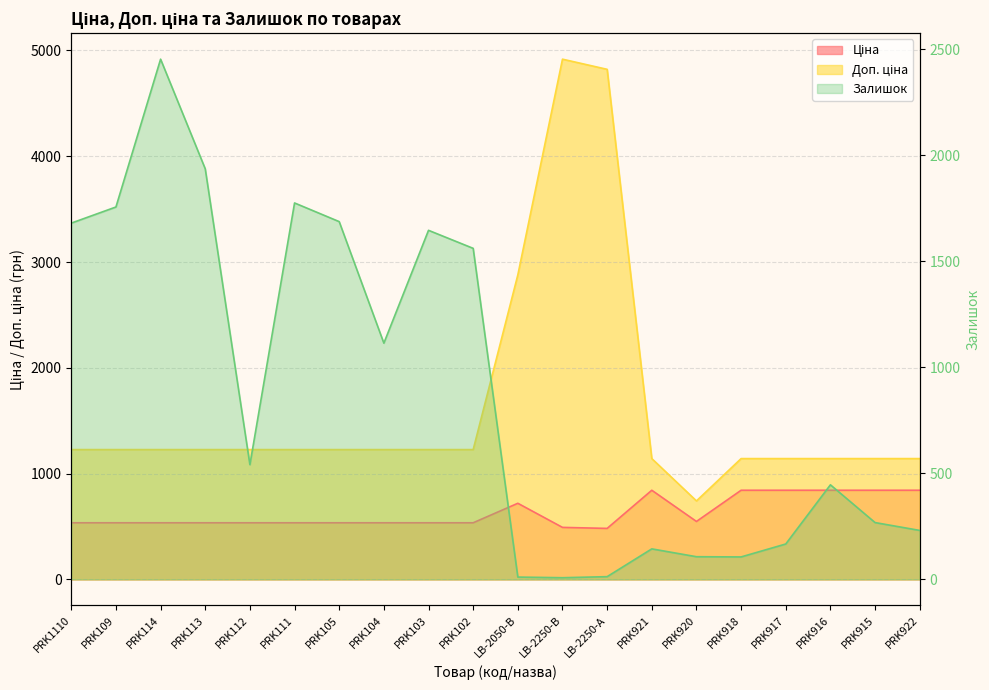

Where does the Ціна series first go above 535?

PRK1110